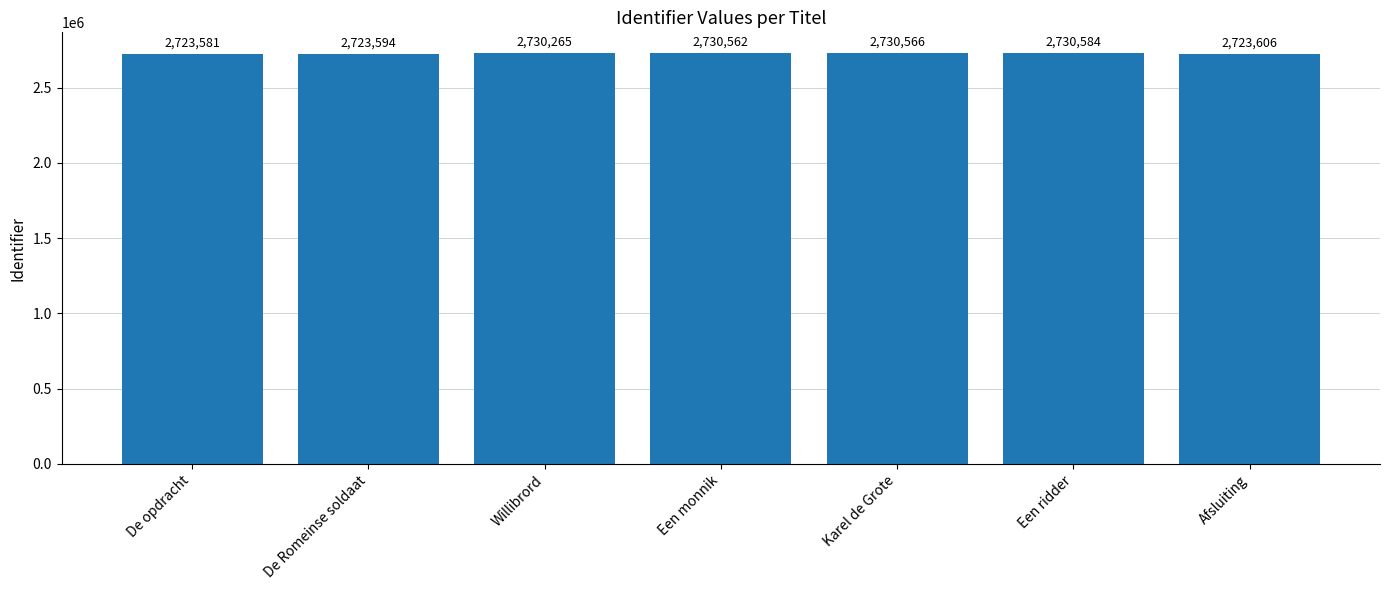

List the labels in order of value, largest first.

Een ridder, Karel de Grote, Een monnik, Willibrord, Afsluiting, De Romeinse soldaat, De opdracht